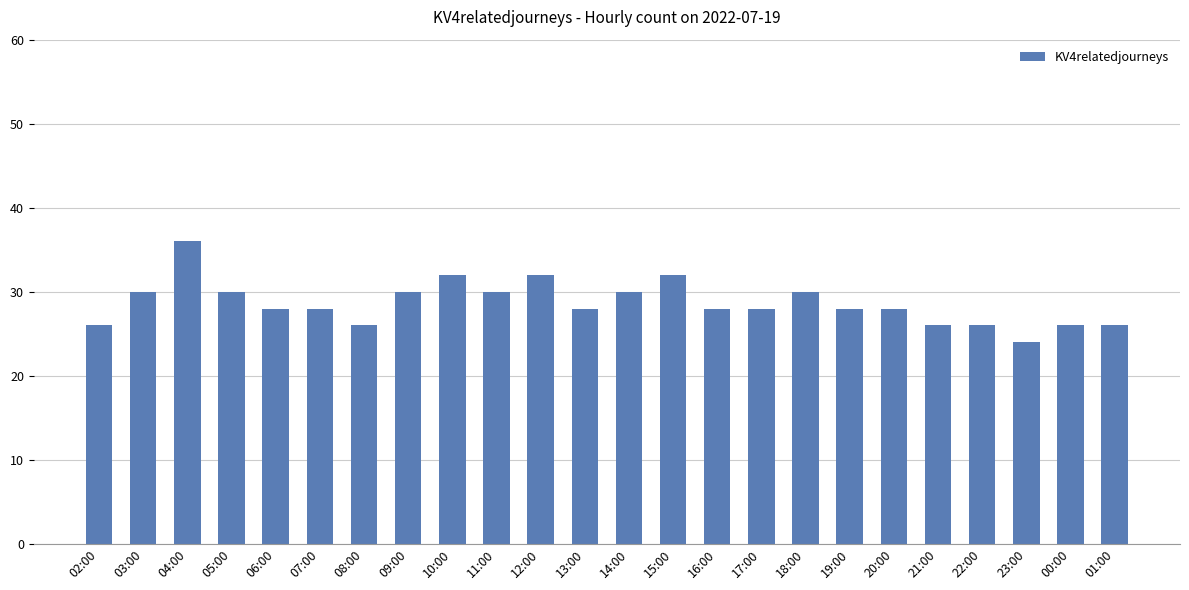

Where does the data first go above 28?

03:00